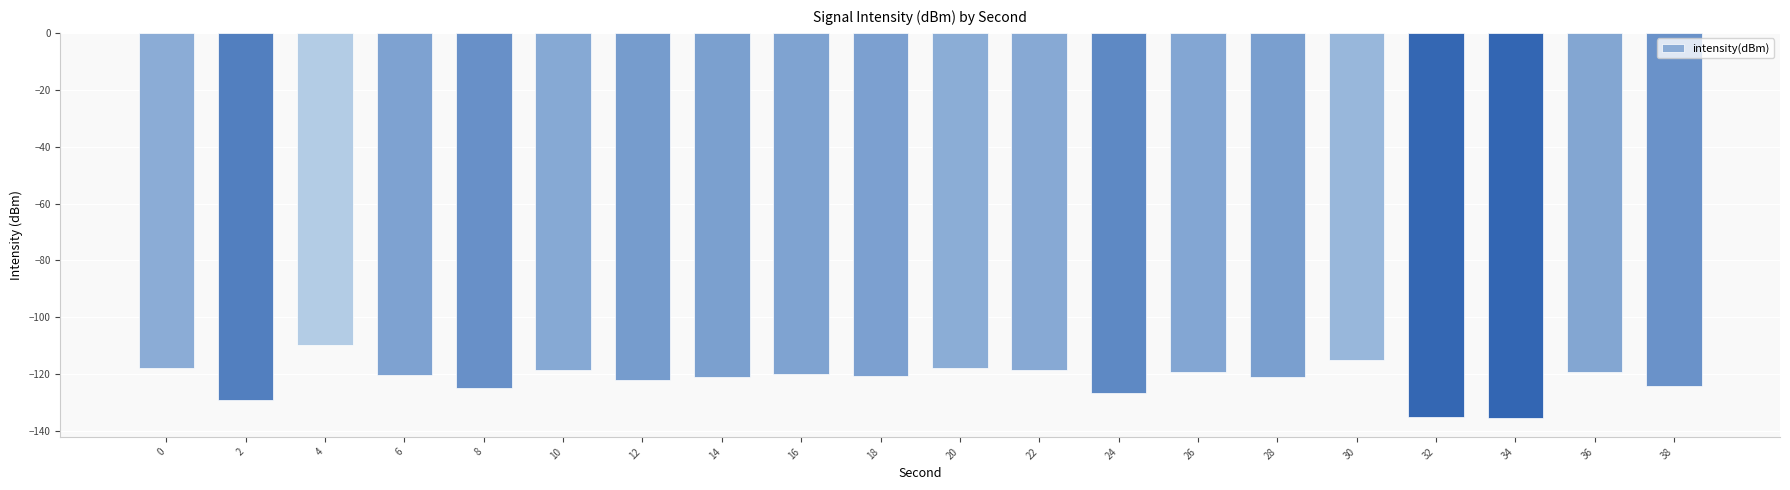

What is the difference between the values at 36 and 32?

15.7